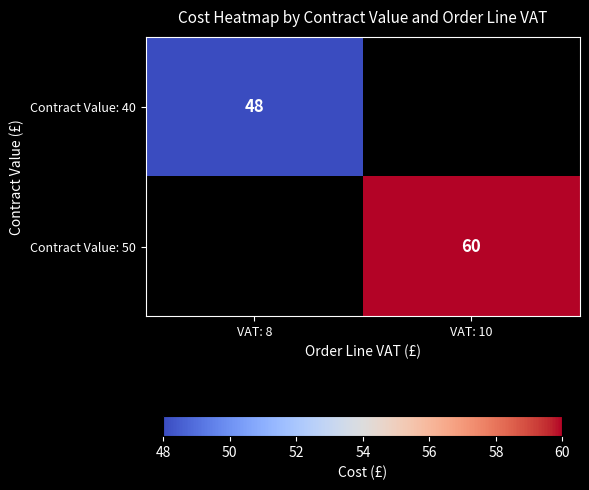

Is it true that Contract Value: 50 equals 60 at VAT: 10?

True